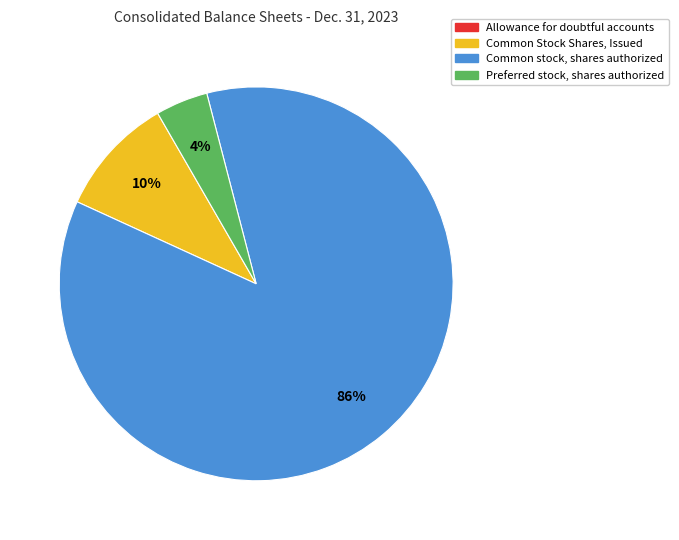

To the nearest percent, what is the combined percentage of Common stock, shares authorized and Common Stock Shares, Issued?

96%